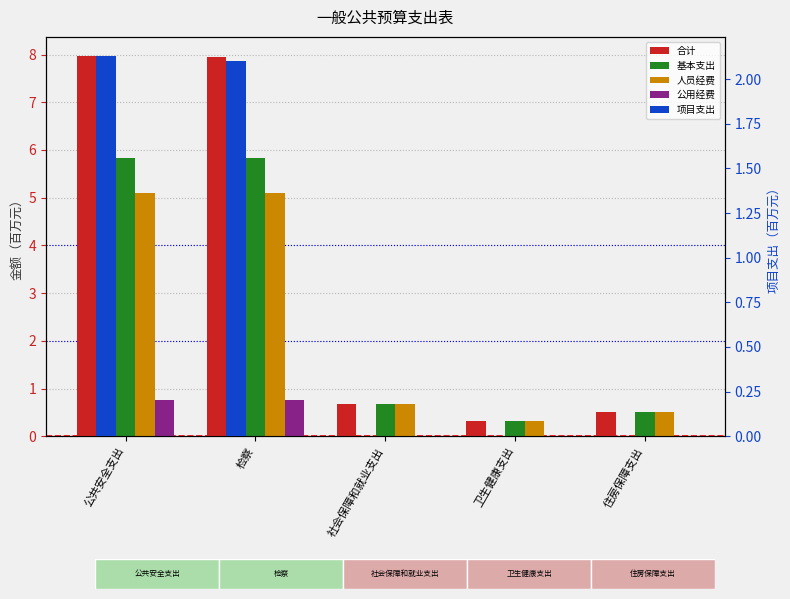

Which series has the largest total across all categories?

合计